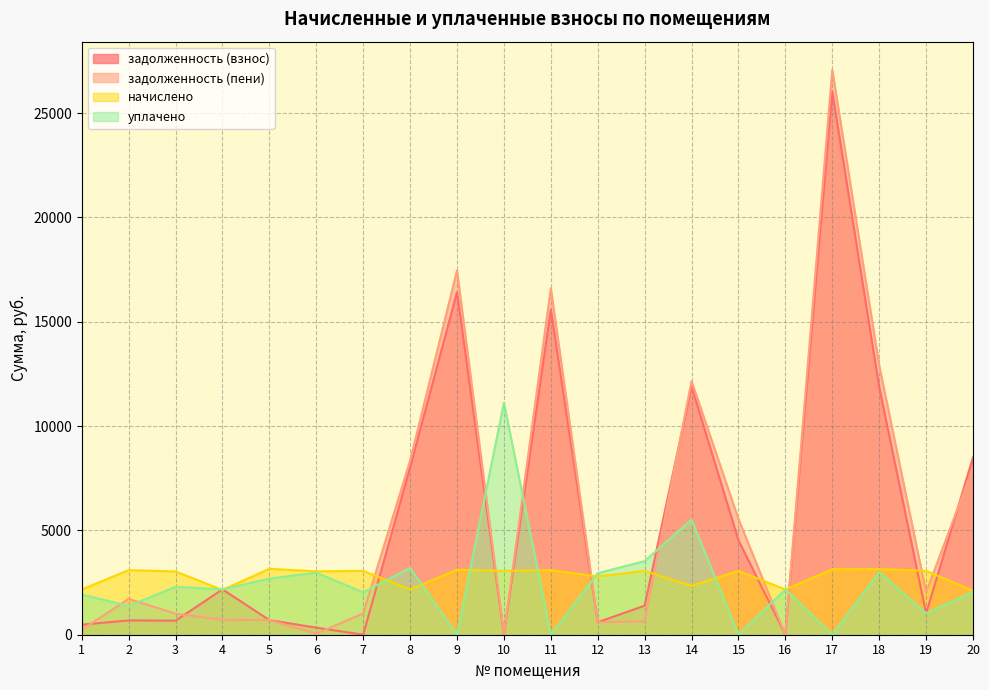

Which category has the highest value across all series?

17